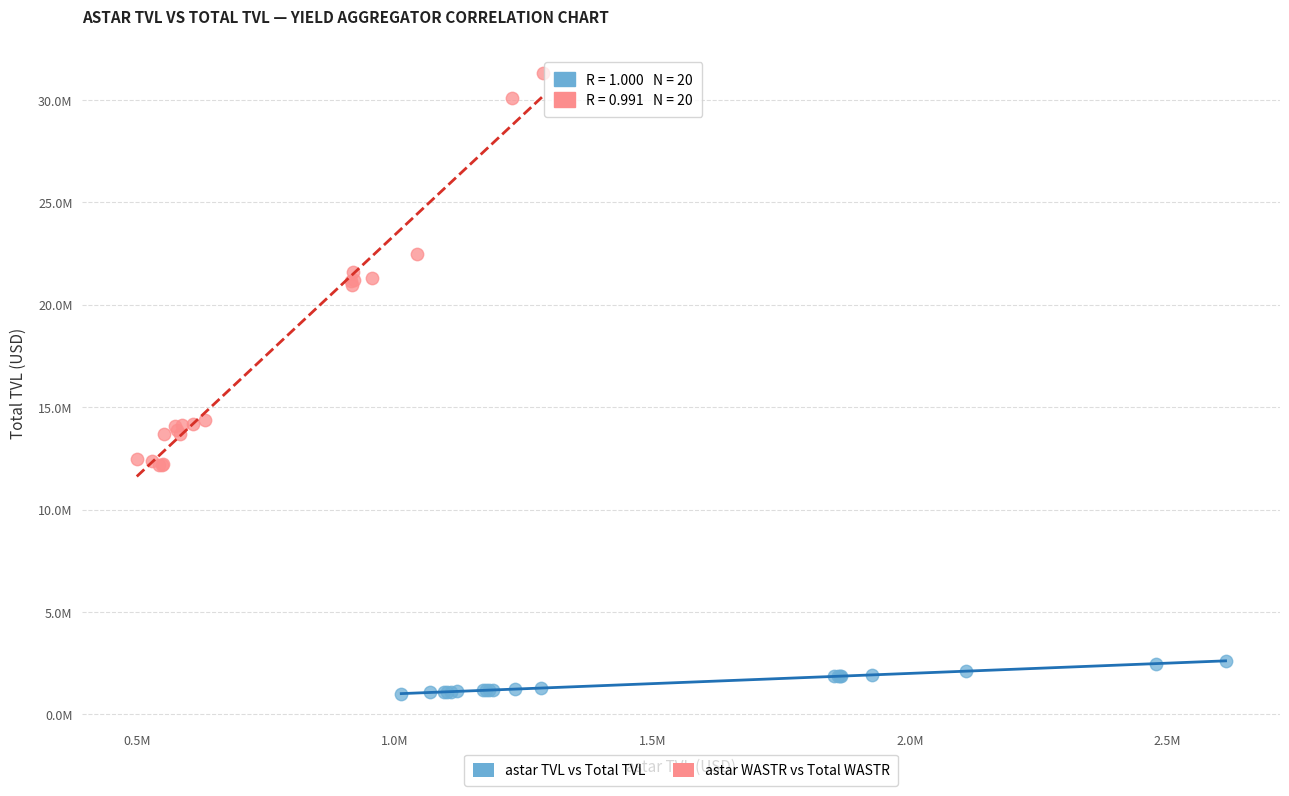

Which series has the widest spread of Y values?

astar WASTR vs Total WASTR